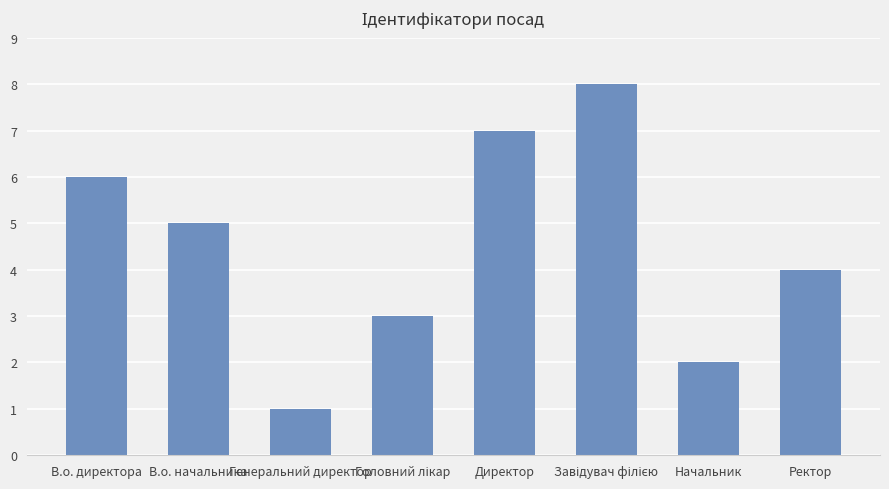

What is the greatest value displayed?

8